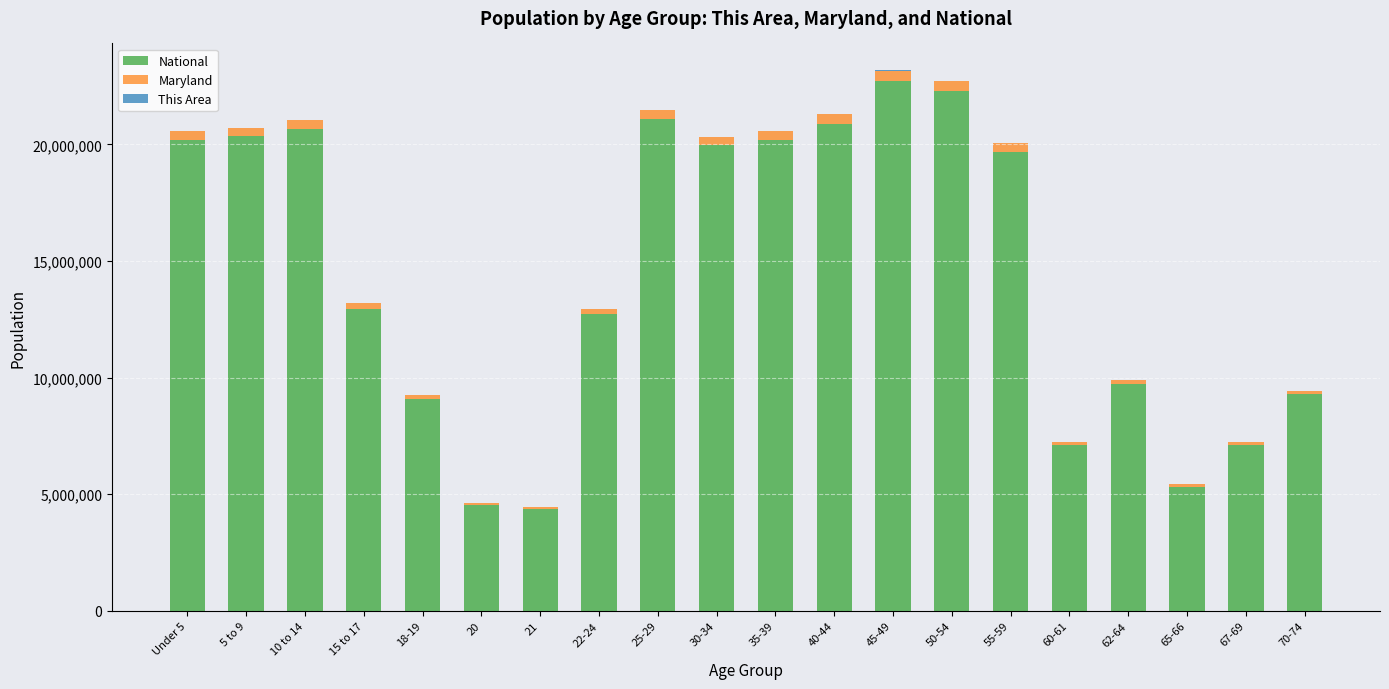

The value of National at 21 is 4354294. True or false?

True